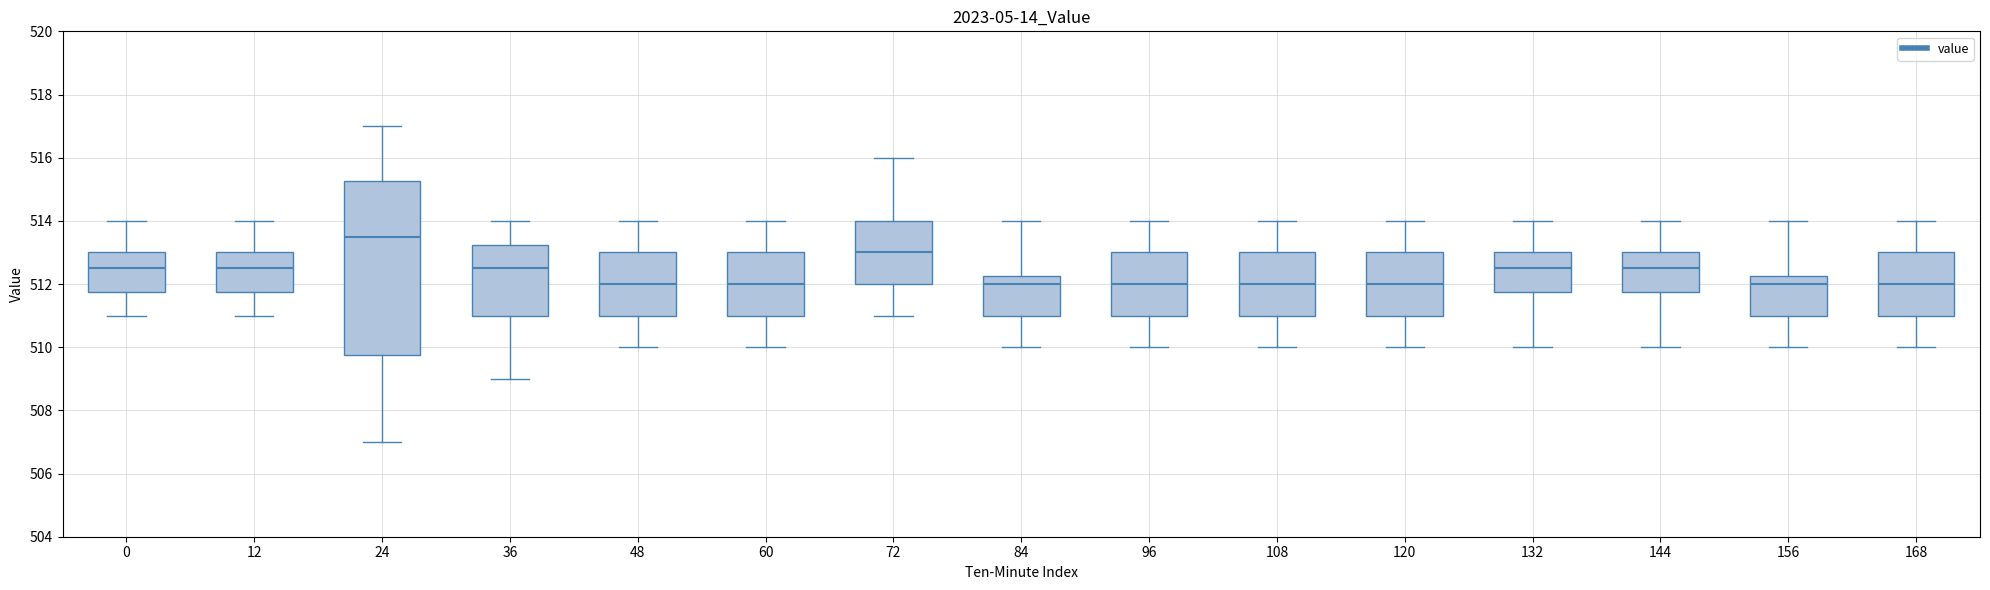

Which box is the tallest, from its lower edge to its upper edge?

24